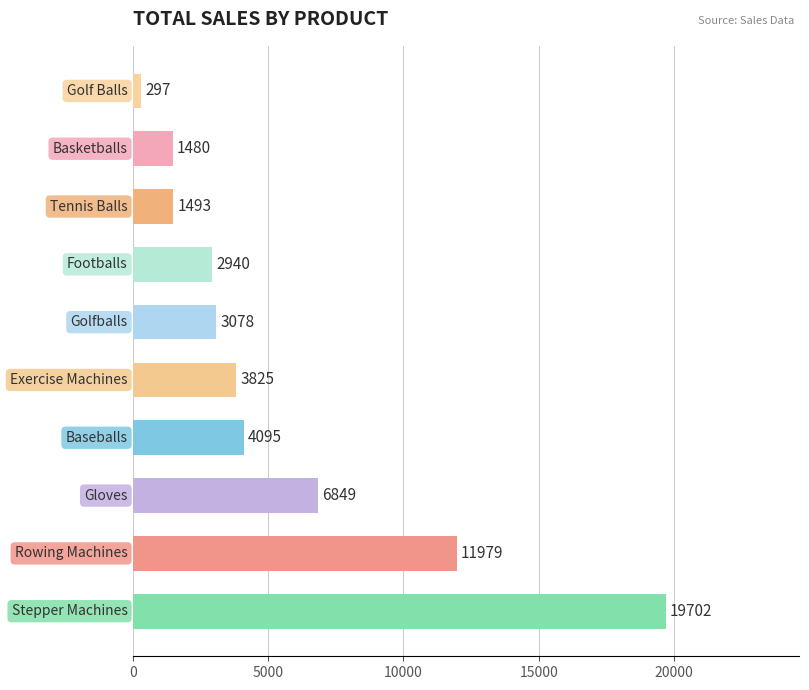

What is the sum of all values?

55738